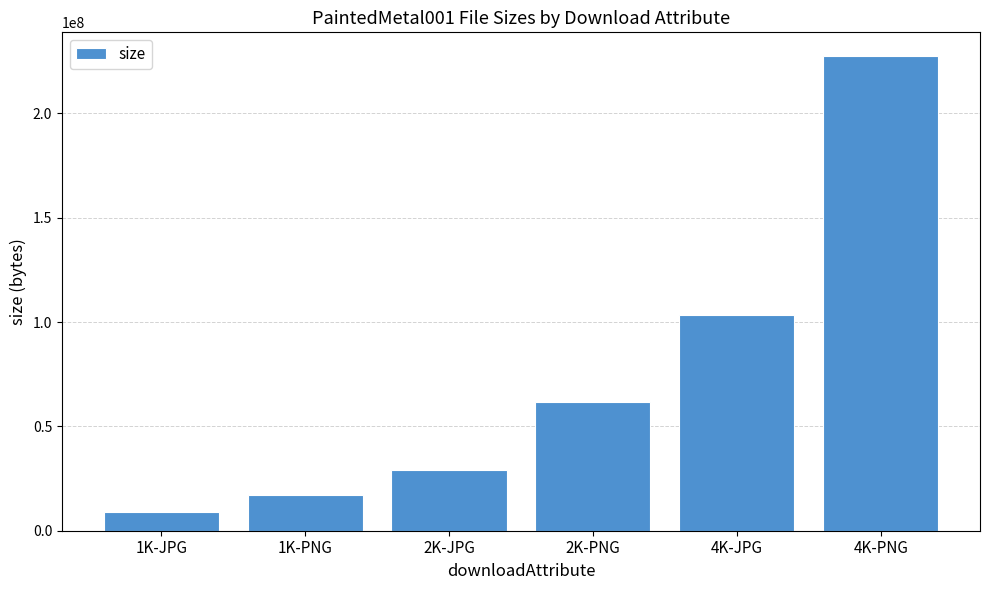

Are the bars horizontal?

No